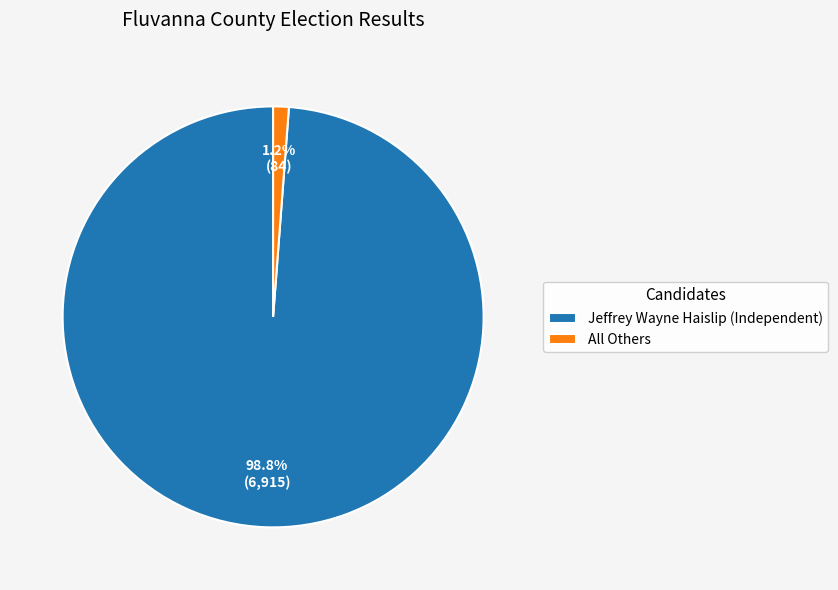

To the nearest percent, what is the difference between the All Others and Jeffrey Wayne Haislip (Independent) slice percentages?

98%